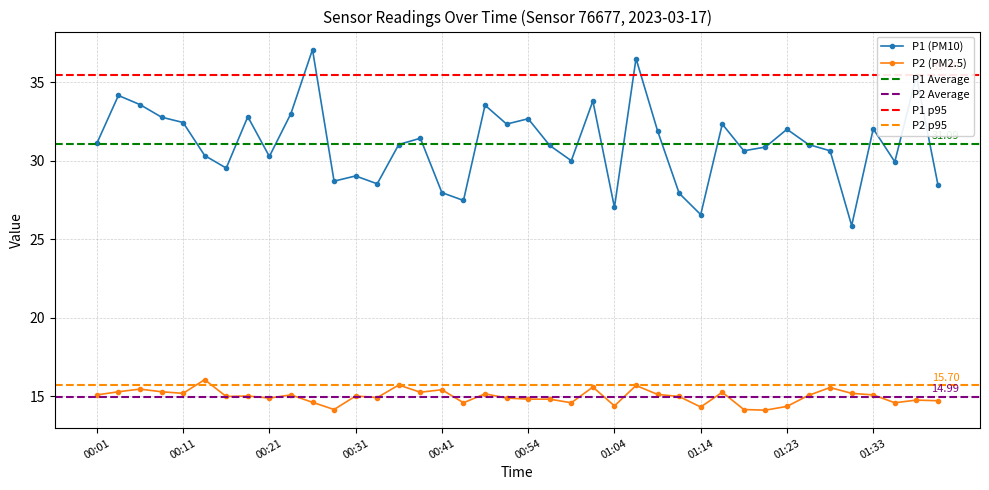

Reading left to right, list all the values displayed in this chart.

P1: 31.1	34.1	33.6	32.8	32.4	30.3	29.5	32.8	30.3	33.0	37.1	28.7	29.0	28.5	31.0	31.4	28.0	27.5	33.5	32.3	32.7	31.0	30.0	33.8	27.0	36.5	31.9	27.9	26.6	32.3	30.6	30.9	32.0	31.0	30.6	25.9	32.0	29.9	35.4	28.5
P2: 15.1	15.3	15.5	15.3	15.2	16.1	15.0	15.0	14.9	15.1	14.6	14.2	15.0	14.9	15.7	15.3	15.4	14.6	15.2	14.9	14.8	14.8	14.6	15.6	14.4	15.7	15.1	15.0	14.3	15.3	14.2	14.1	14.4	15.1	15.6	15.2	15.1	14.6	14.8	14.7